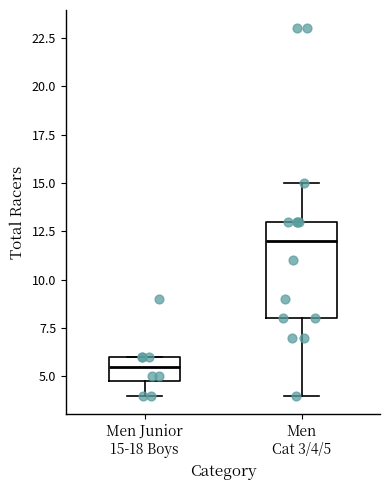

Which box is the tallest, from its lower edge to its upper edge?

Men Cat 3/4/5